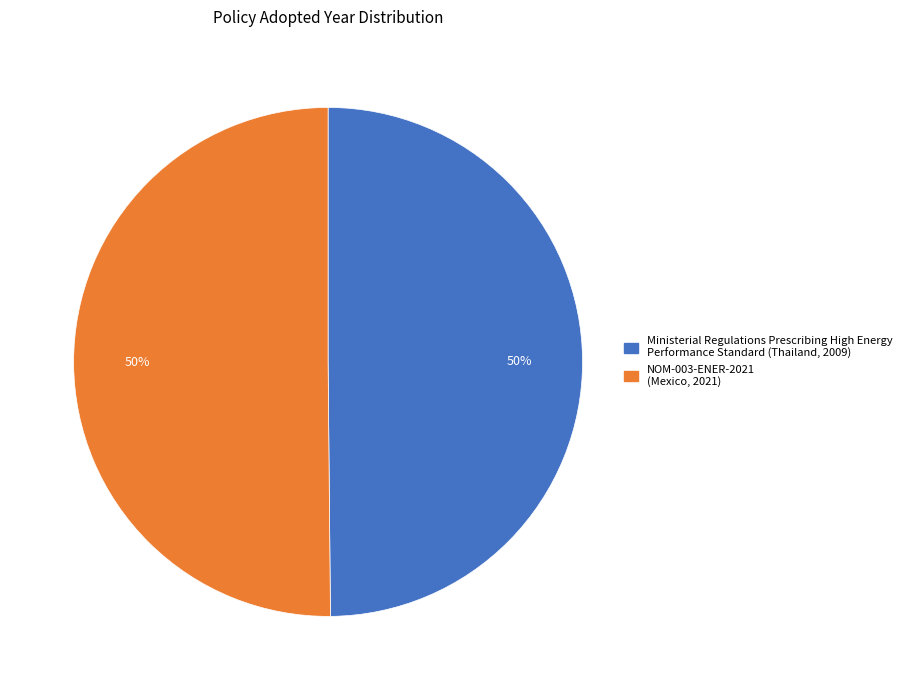

To the nearest percent, what is the average slice percentage?

50%